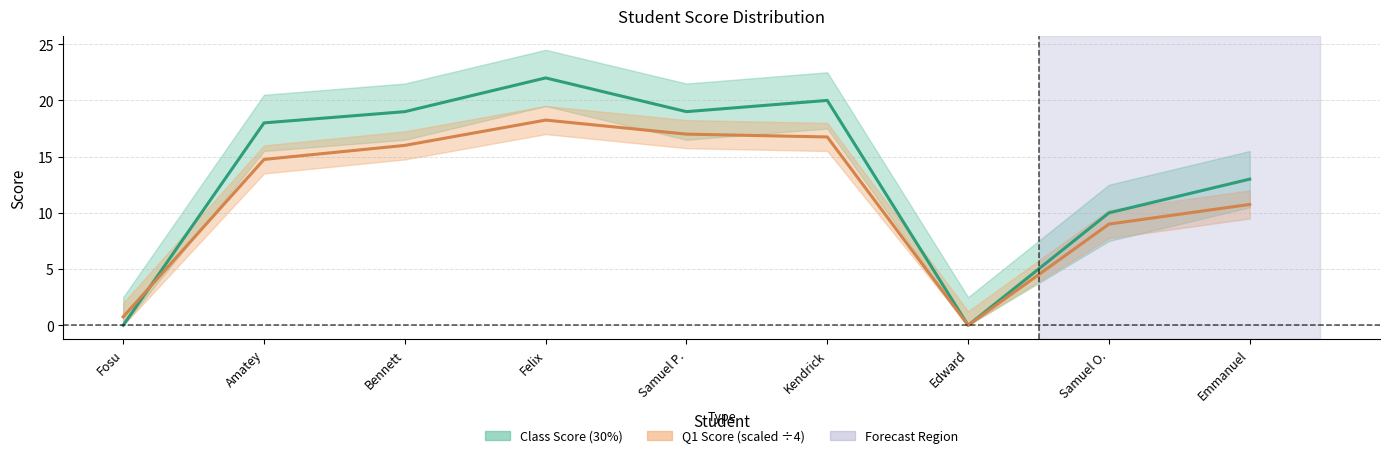

At which category is the sum across all series the highest?

Felix